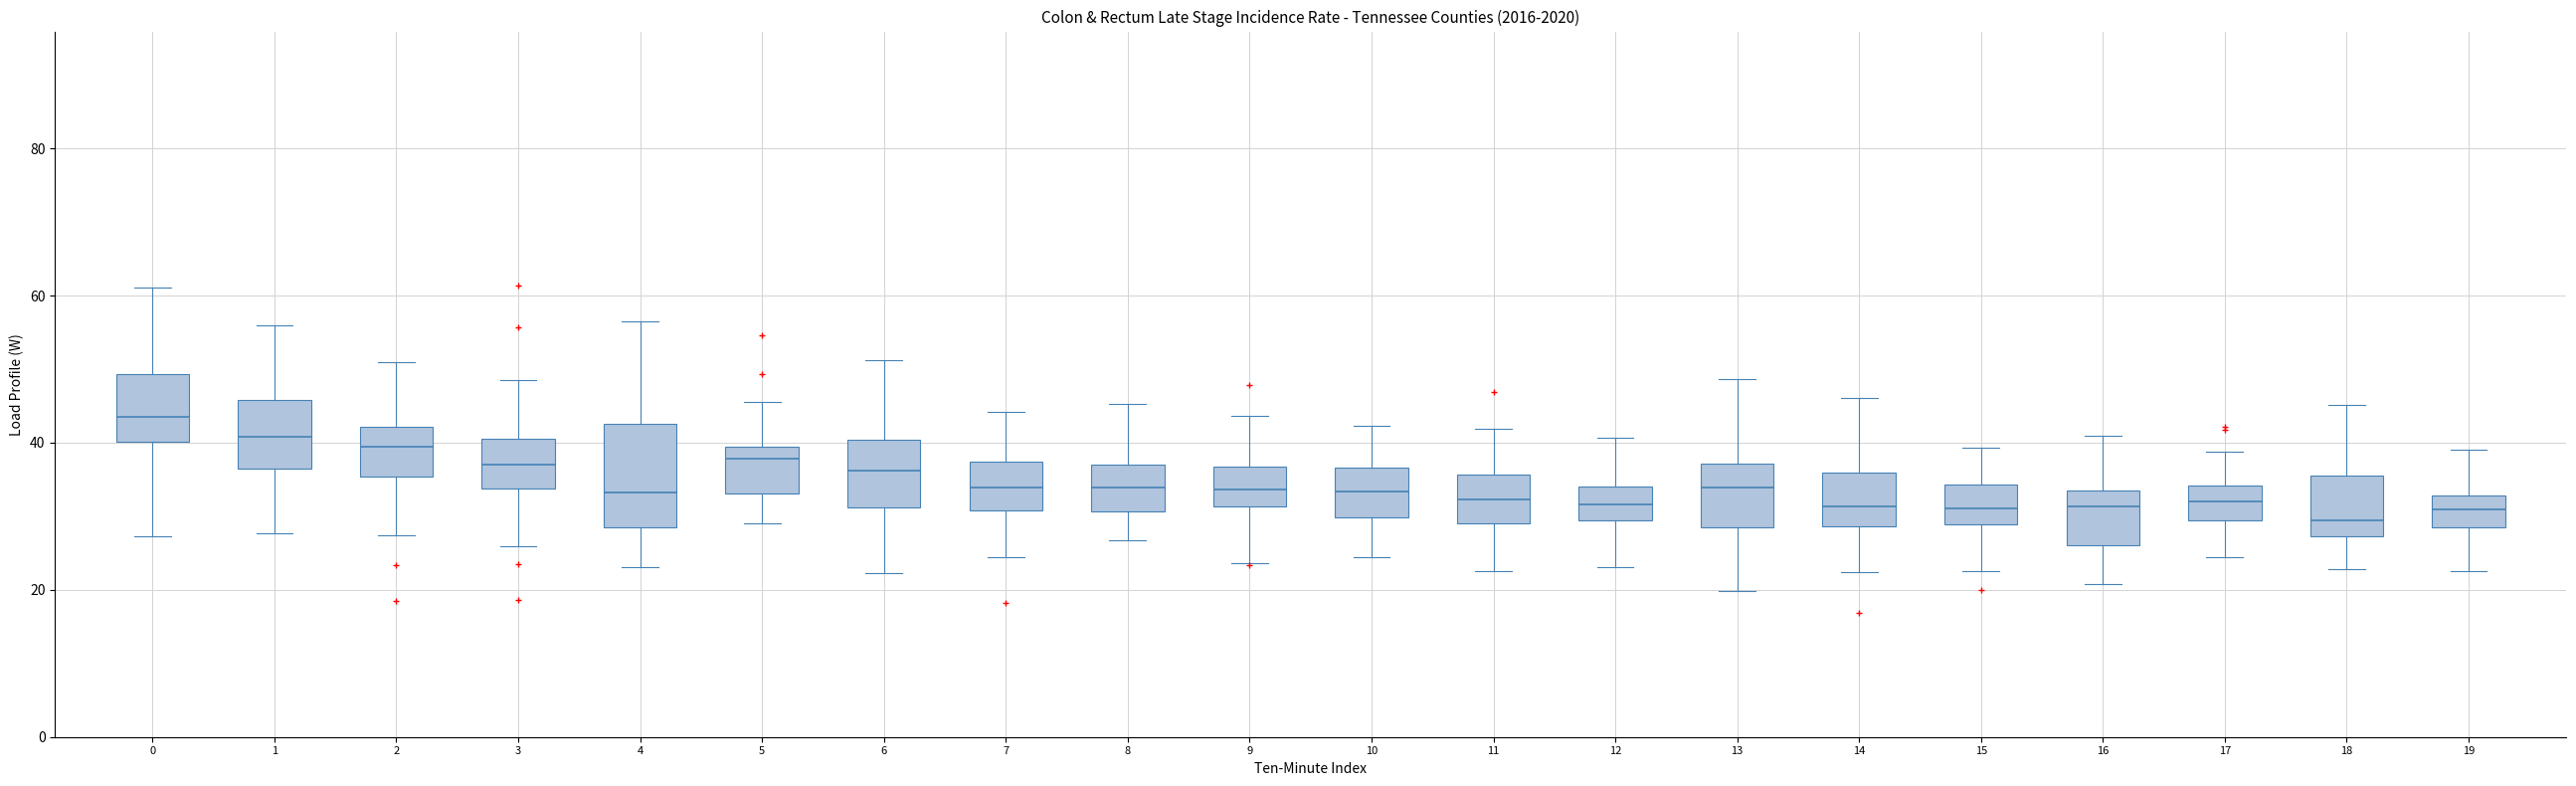

Reading left to right, read every box against the y-axis: the position of its median line, the range the box covers, and the ends of its whiskers. The values are not printed on the chart, so give them approximately, as read against the axis.

0: median 44, box 40 to 50, whiskers 28 to 62
1: median 40, box 36 to 46, whiskers 28 to 56
2: median 40, box 36 to 42, whiskers 28 to 50
3: median 38, box 34 to 40, whiskers 26 to 48
4: median 34, box 28 to 42, whiskers 24 to 56
5: median 38, box 34 to 40, whiskers 30 to 46
6: median 36, box 32 to 40, whiskers 22 to 52
7: median 34, box 30 to 38, whiskers 24 to 44
8: median 34, box 30 to 38, whiskers 26 to 46
9: median 34, box 32 to 36, whiskers 24 to 44
10: median 34, box 30 to 36, whiskers 24 to 42
11: median 32, box 30 to 36, whiskers 22 to 42
12: median 32, box 30 to 34, whiskers 24 to 40
13: median 34, box 28 to 38, whiskers 20 to 48
14: median 32, box 28 to 36, whiskers 22 to 46
15: median 32, box 28 to 34, whiskers 22 to 40
16: median 32, box 26 to 34, whiskers 20 to 40
17: median 32, box 30 to 34, whiskers 24 to 38
18: median 30, box 28 to 36, whiskers 22 to 46
19: median 30, box 28 to 32, whiskers 22 to 38